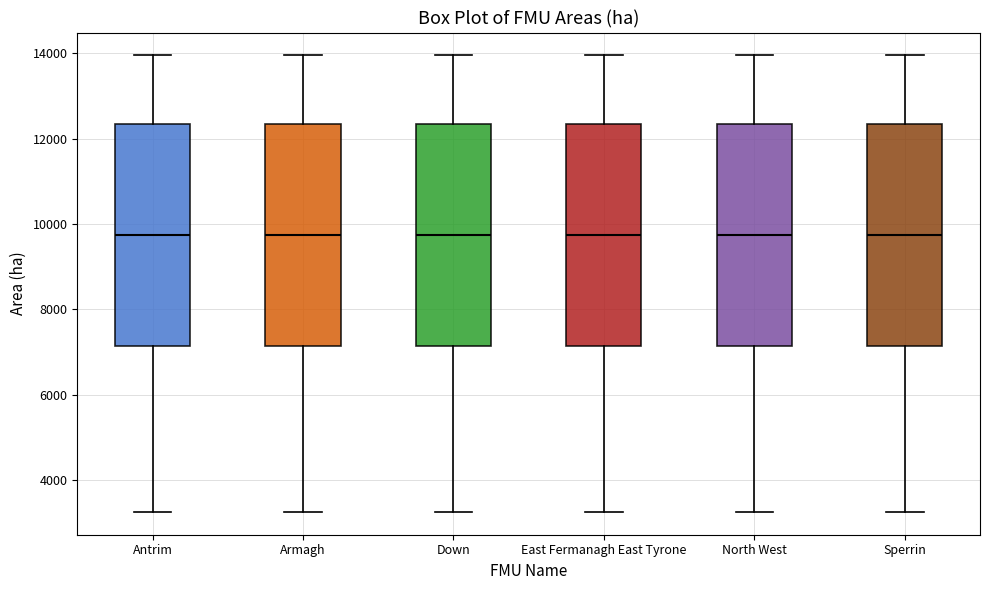

Reading left to right, transcribe this box plot: for each box, give where its median line is, the range the box spans, and where its two whiskers end, as read against the y-axis. The values are not printed on the chart, so give them approximately, as read against the axis.

Antrim: median 9800, box 7200 to 12400, whiskers 3200 to 14000
Armagh: median 9800, box 7200 to 12400, whiskers 3200 to 14000
Down: median 9800, box 7200 to 12400, whiskers 3200 to 14000
East Fermanagh East Tyrone: median 9800, box 7200 to 12400, whiskers 3200 to 14000
North West: median 9800, box 7200 to 12400, whiskers 3200 to 14000
Sperrin: median 9800, box 7200 to 12400, whiskers 3200 to 14000